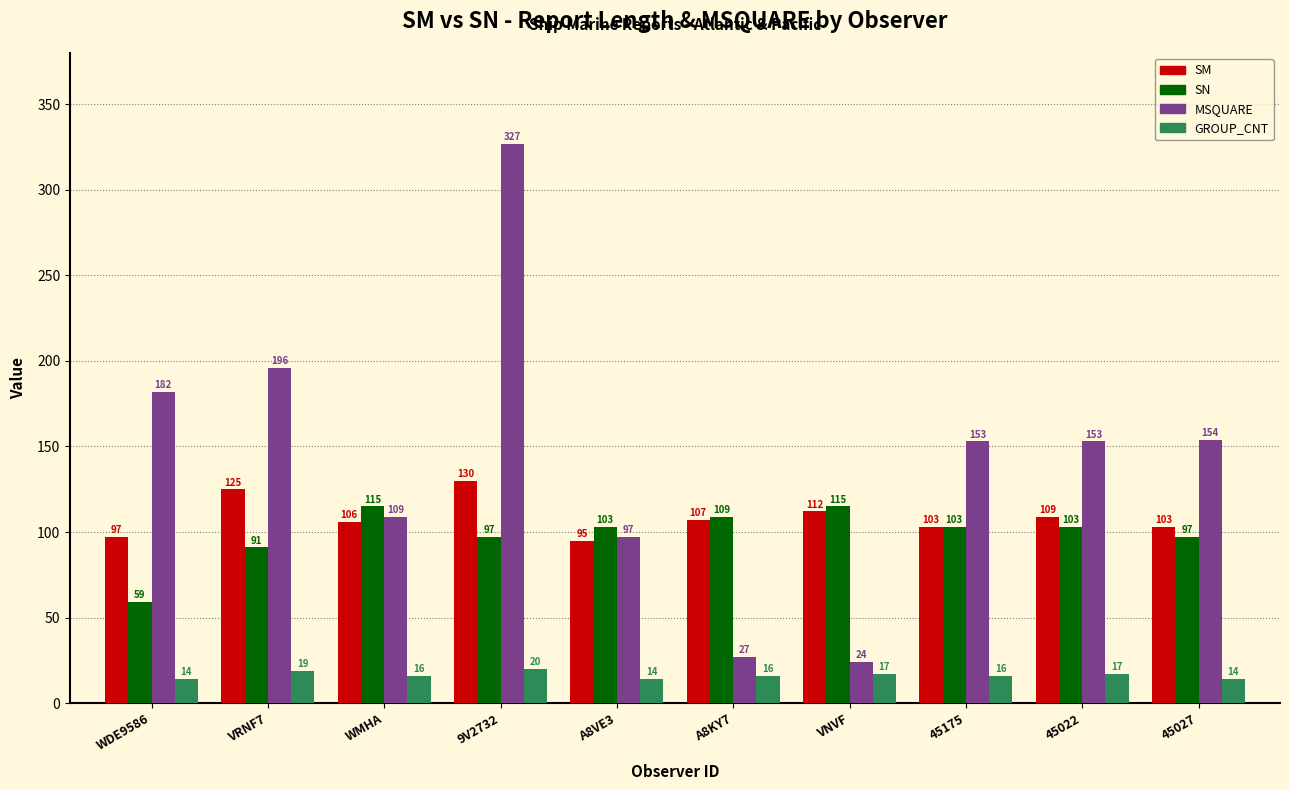

What is the total value across all series at VRNF7?

431